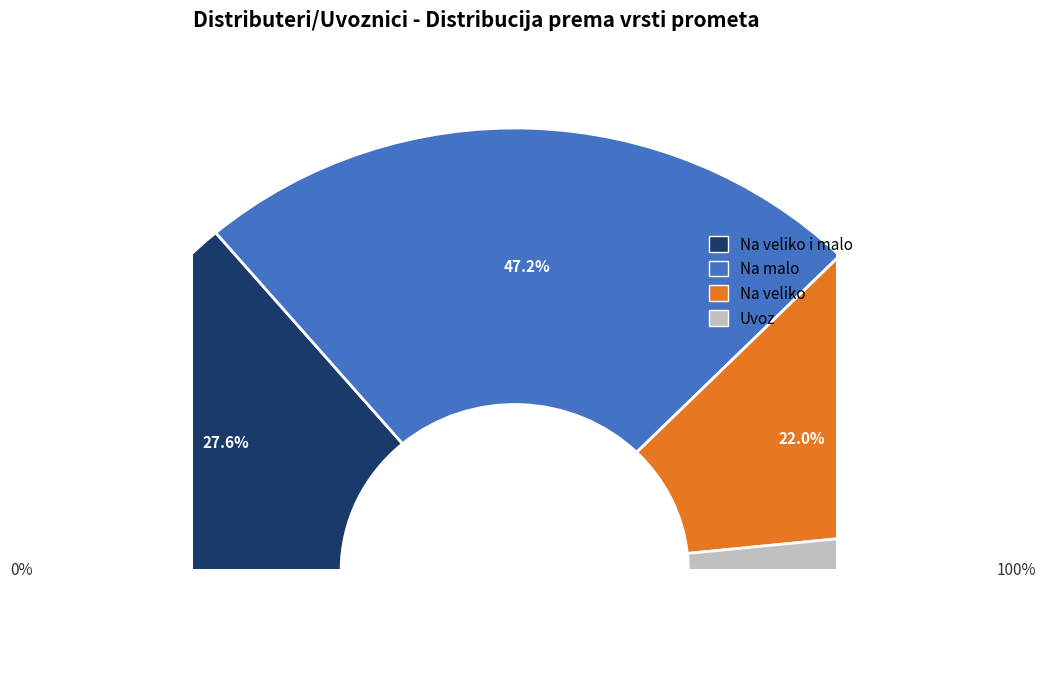

What is the largest slice in the pie chart?

Na malo